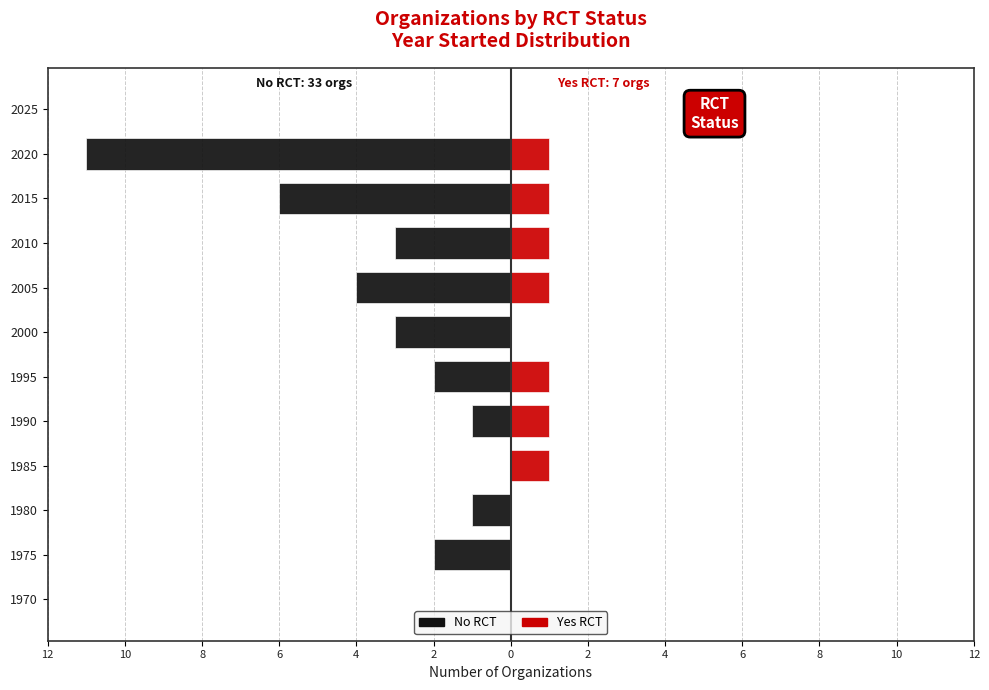

Count the Yes (RCT) values in the range 0 to 1.

12